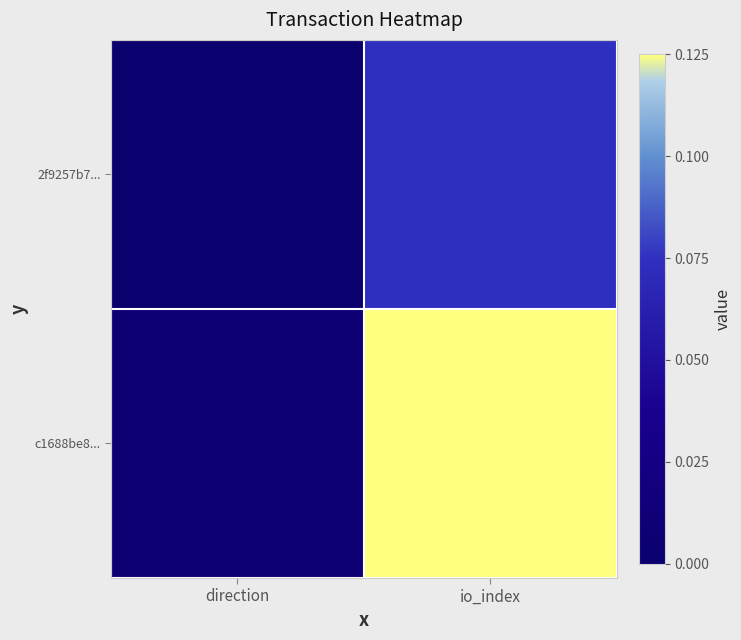

Reading left to right, extract all data points from this chart.

2f9257b7...: direction=0.0	io_index=0.1
c1688be8...: direction=0.0	io_index=0.1